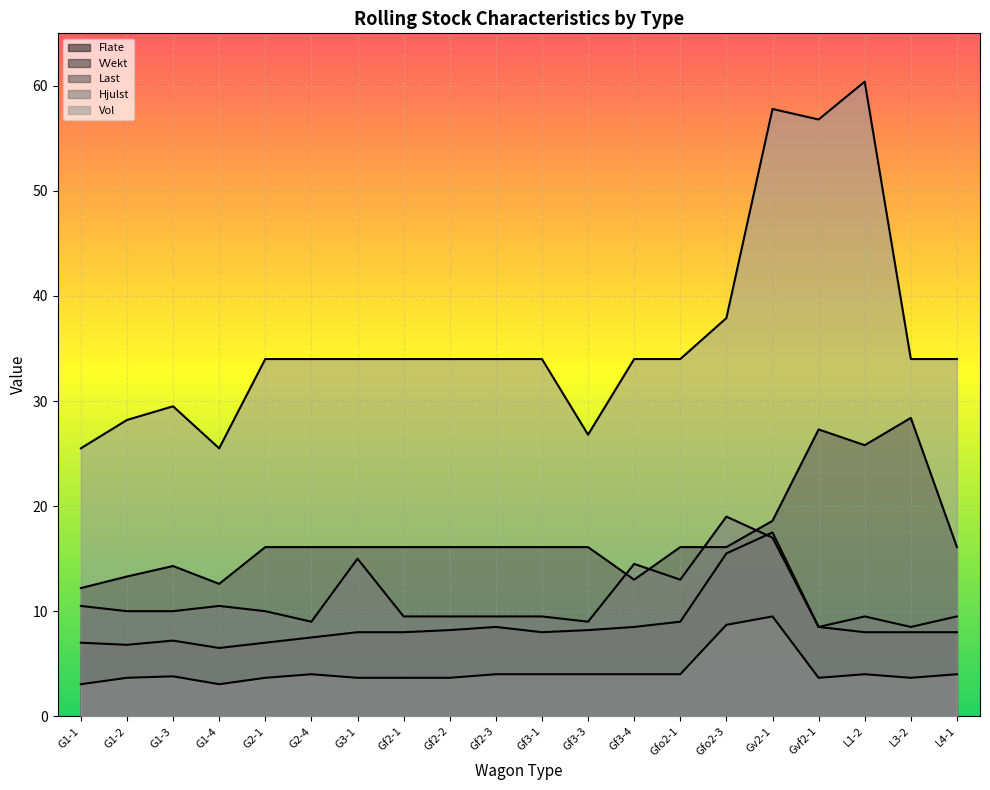

What is the approximate value of VVekt at L3-2?

8.0